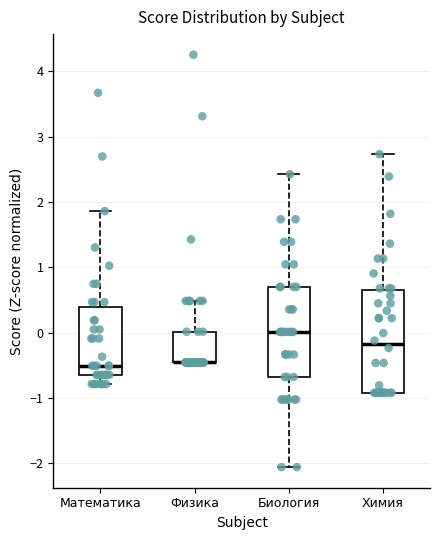

Reading left to right, transcribe this box plot: for each box, give where its median line is, the range the box spans, and where its two whiskers end, as read against the y-axis. The values are not printed on the chart, so give them approximately, as read against the axis.

Математика: median -0.5, box -0.6 to 0.4, whiskers -0.8 to 1.9
Физика: median -0.5 (drawn on the box's lower edge), box -0.5 to 0.0, whiskers -0.5 to 0.5
Биология: median 0.0, box -0.7 to 0.7, whiskers -2.1 to 2.4
Химия: median -0.2, box -0.9 to 0.6, whiskers -0.9 to 2.7